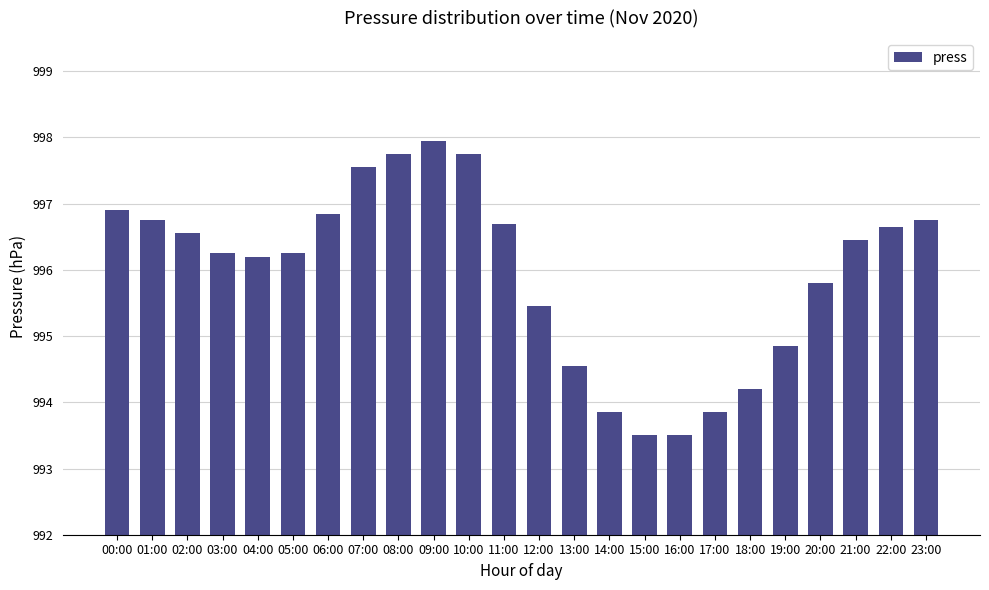

The value at 00:00 is 607.6. True or false?

False